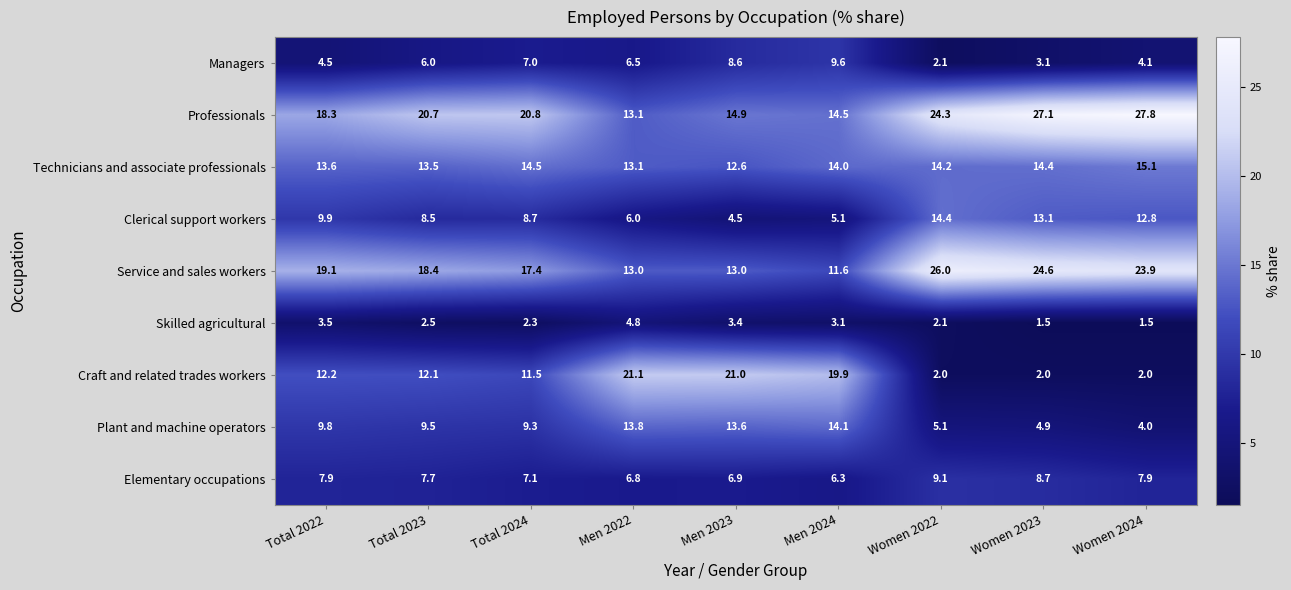

At which label does Service and sales workers first exceed 18?

Total 2022